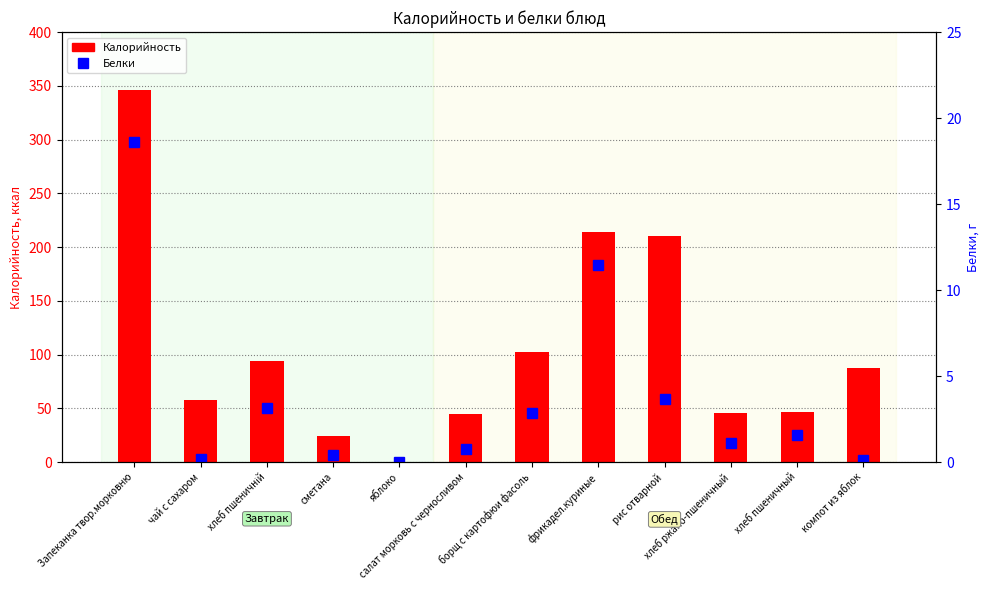

What is the difference between the second highest and minimum values in the Калорийность series?

213.8